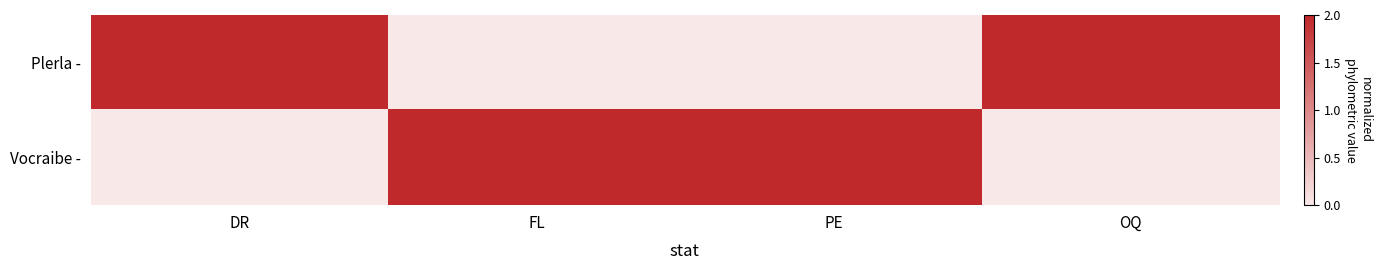

What is the total value across all series at FL?

2